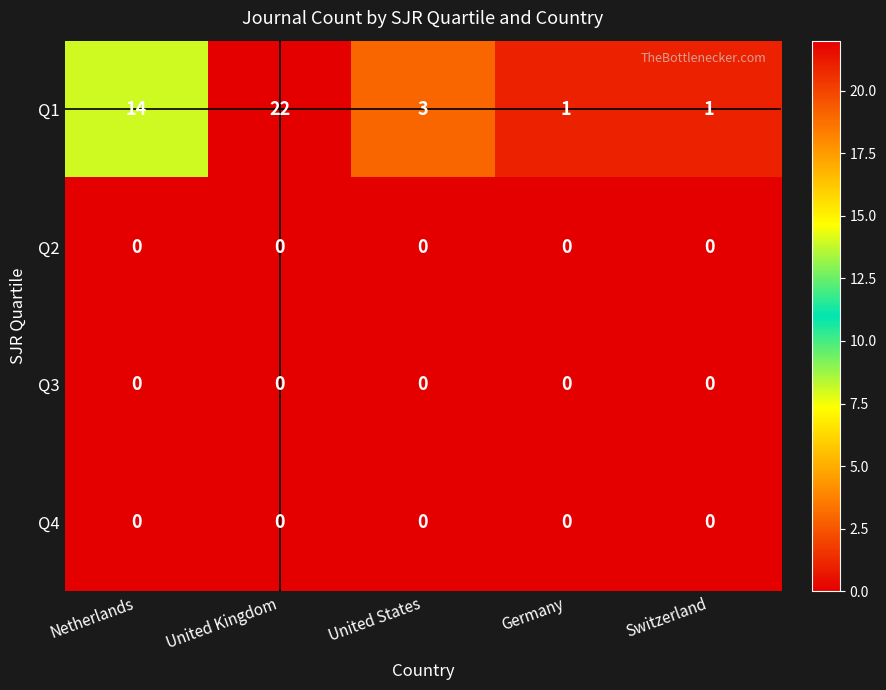

Between United Kingdom and Germany, which series saw the biggest shift?

Q1